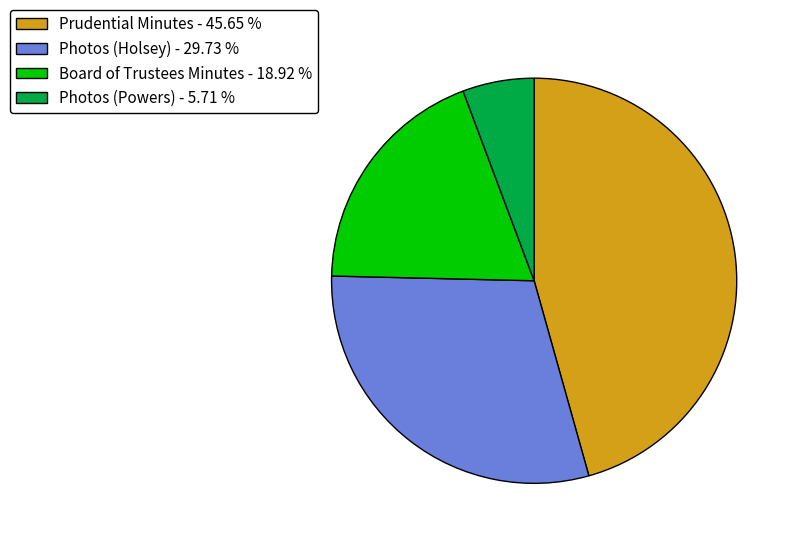

Which has a higher value, Prudential Minutes - 45.65 % or Photos (Powers) - 5.71 %?

Prudential Minutes - 45.65 %